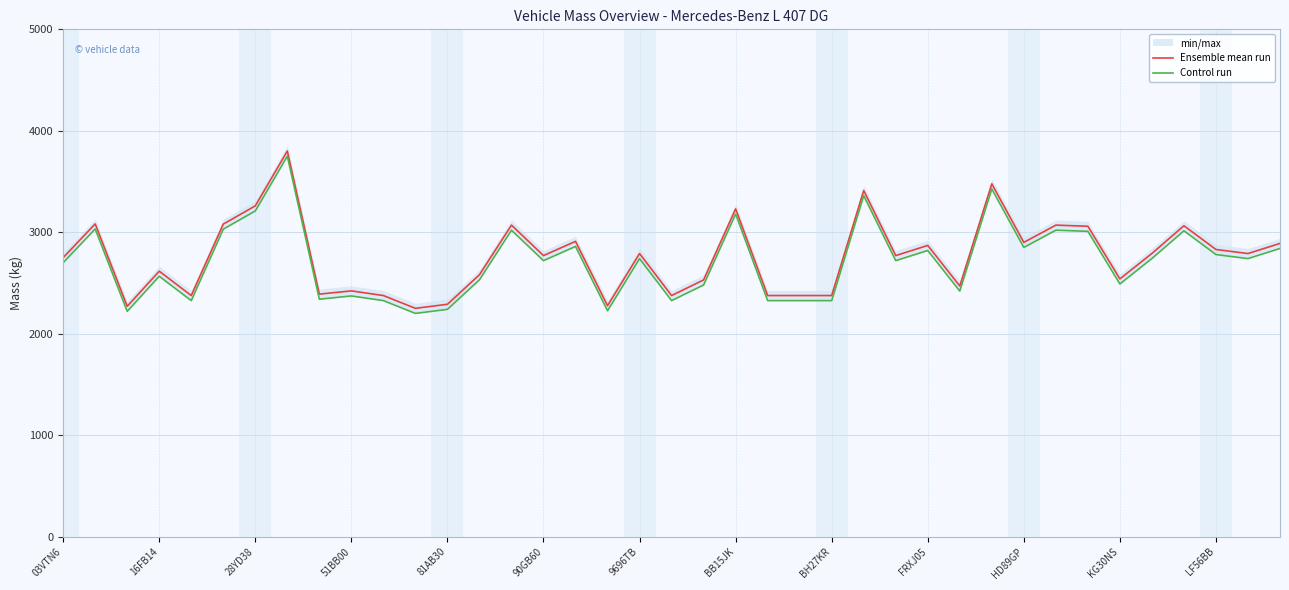

At how many categories does at least one series exceed 2780?

19